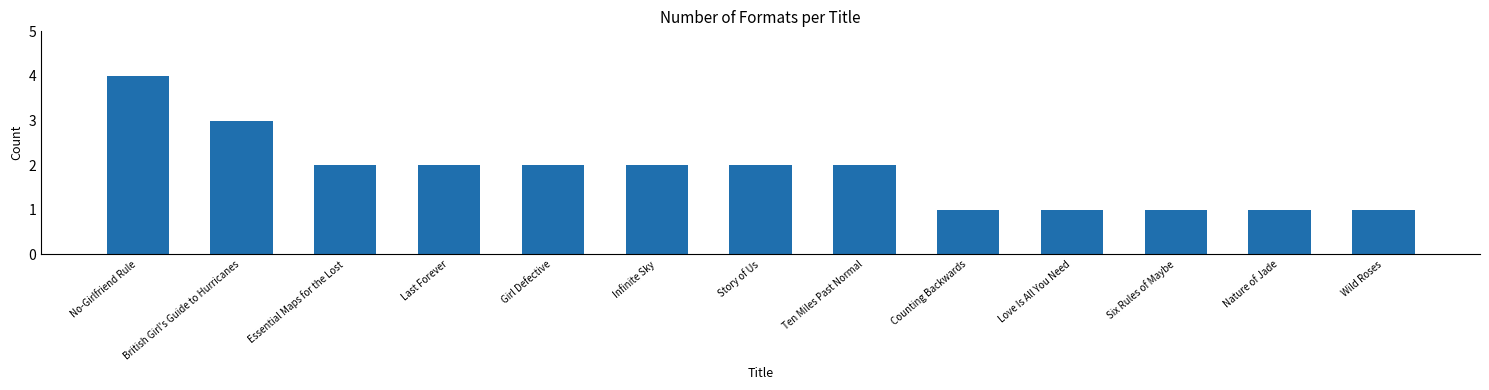

True or false: the data shows 1 at Nature of Jade.

True